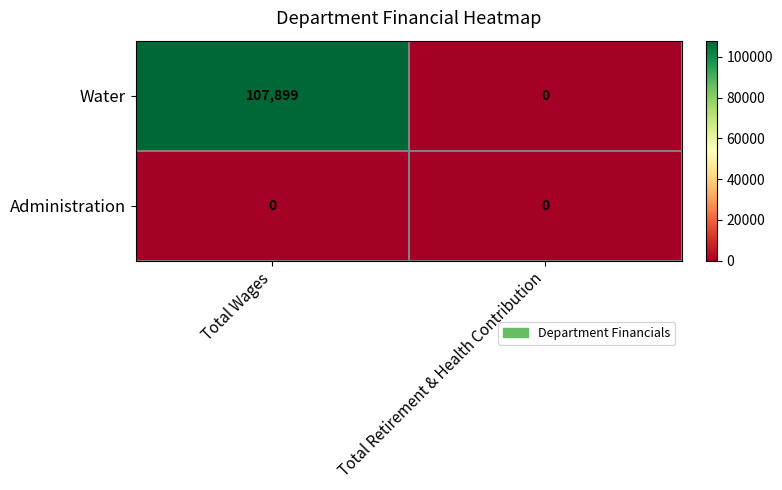

How many data points does each series have?

2